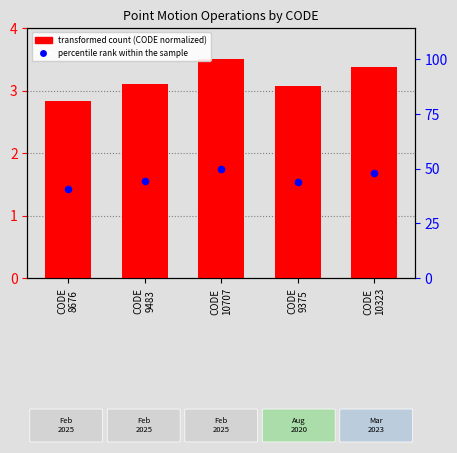

Is the value of transformed count (CODE normalized) at CODE
10323 greater than the value of percentile rank within the sample at CODE
9375?

Yes